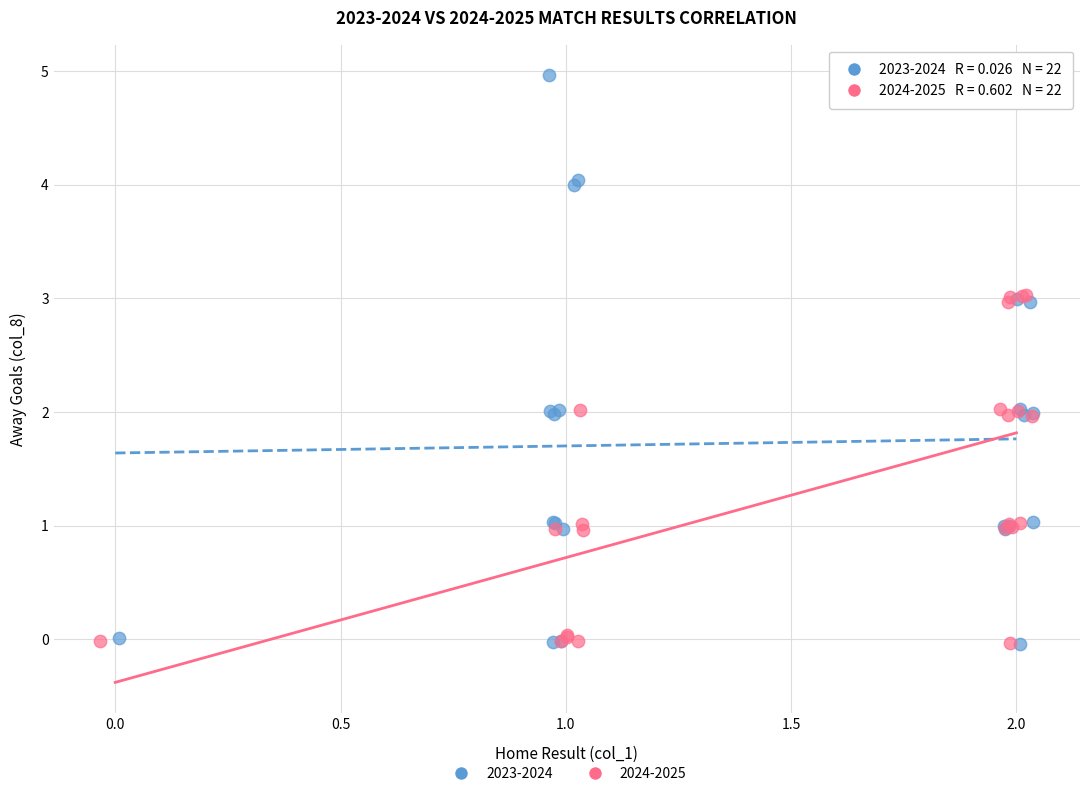

Which series contains the highest Y value?

2023-2024